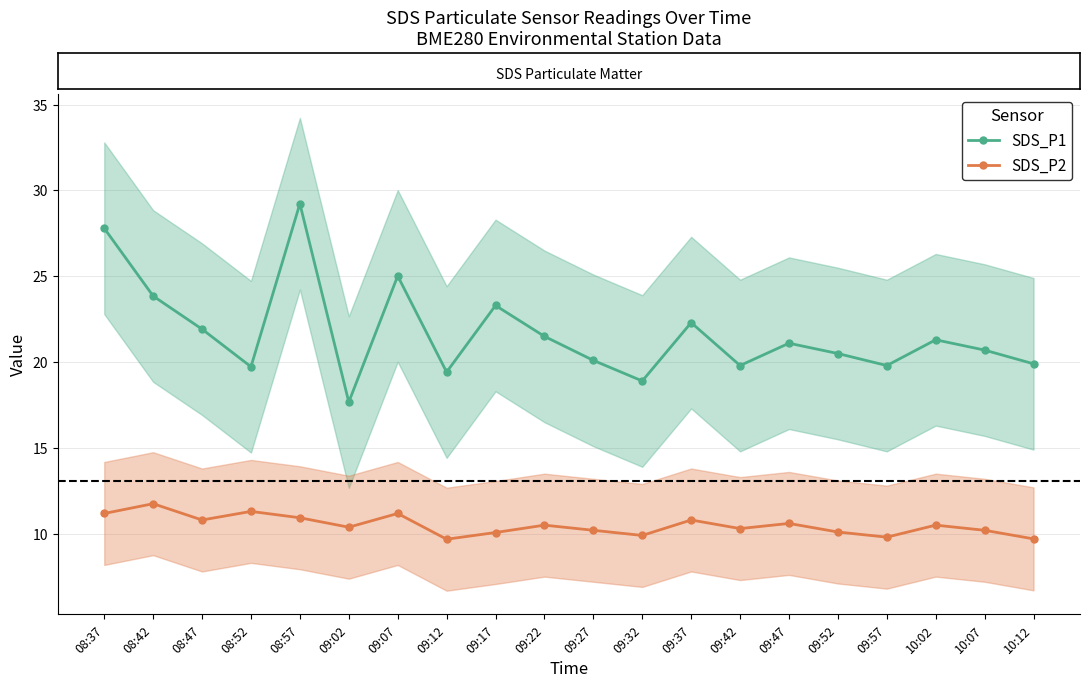

The SDS_P2 series shows 6.6 at 08:47. True or false?

False